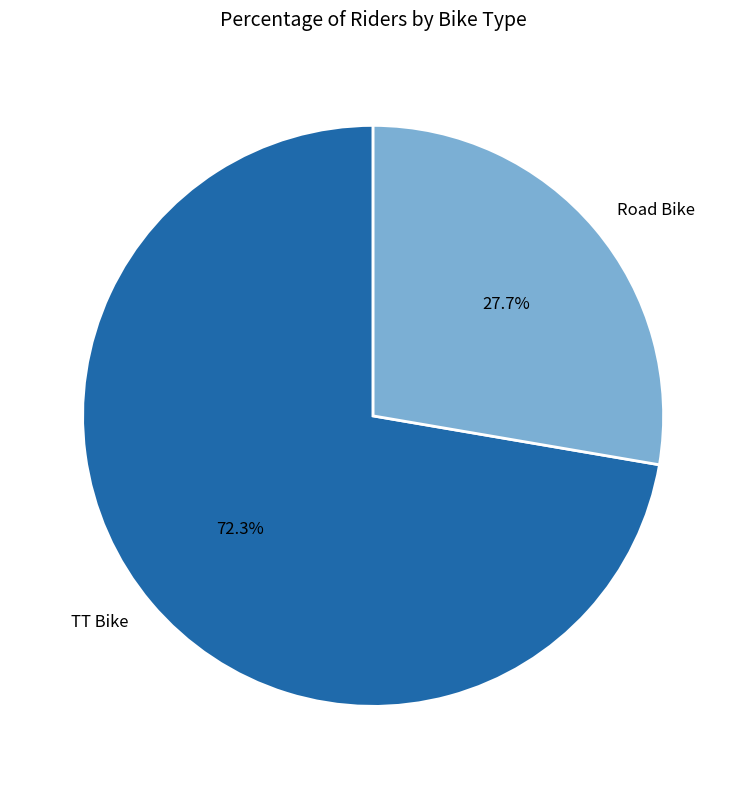

Rank the categories by value from lowest to highest.

Road Bike, TT Bike